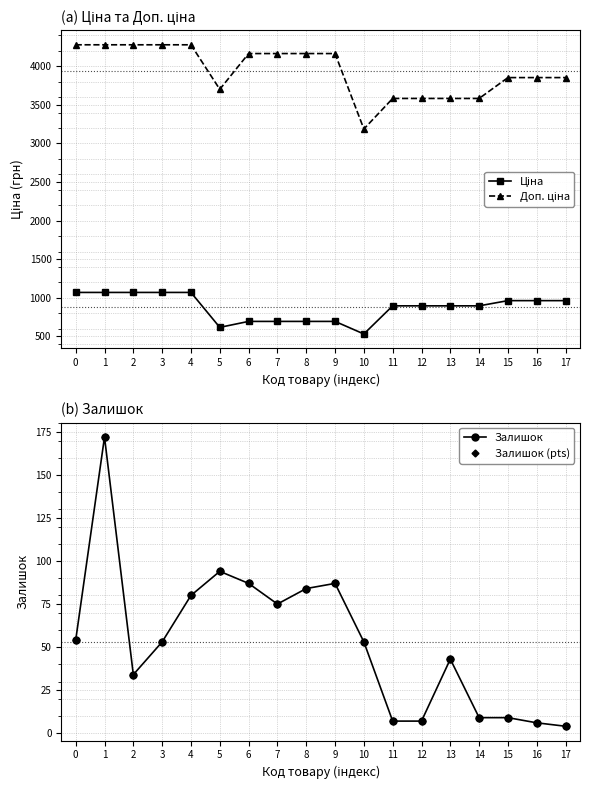

What is the approximate value of Ціна at 11?

895.9